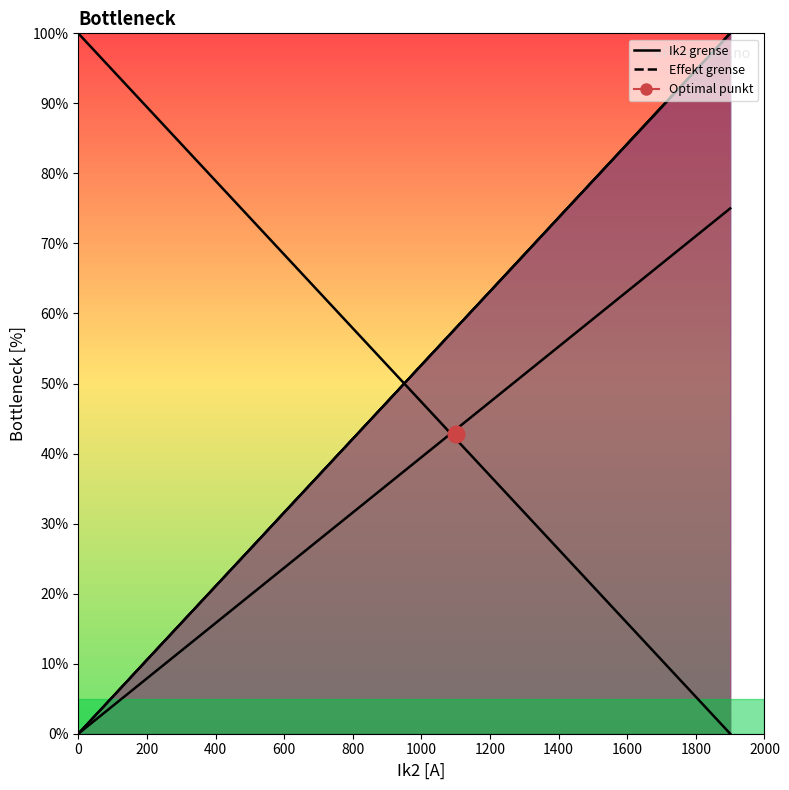

How many data points in Ik2 grense are above 52?

10